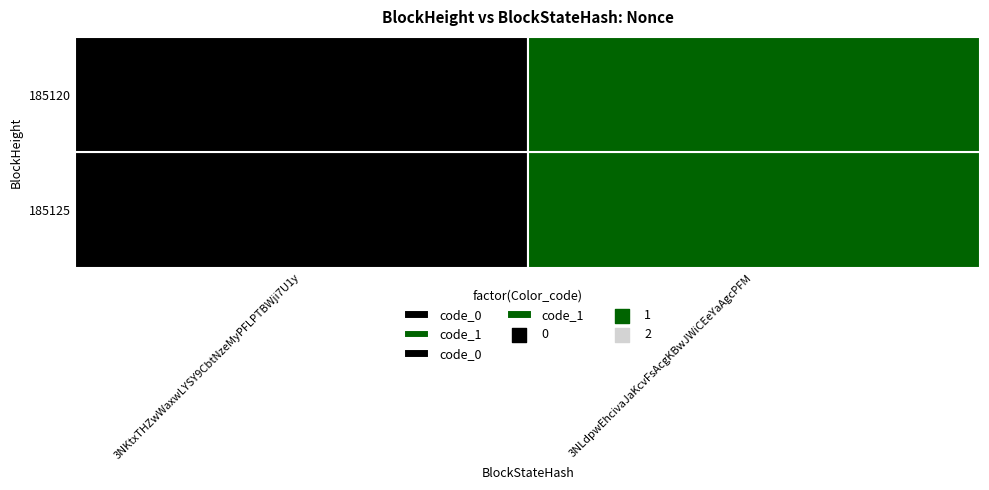

Reading left to right, what are all the values shown in this chart?

185125: 0	78611
185120: 0	78611